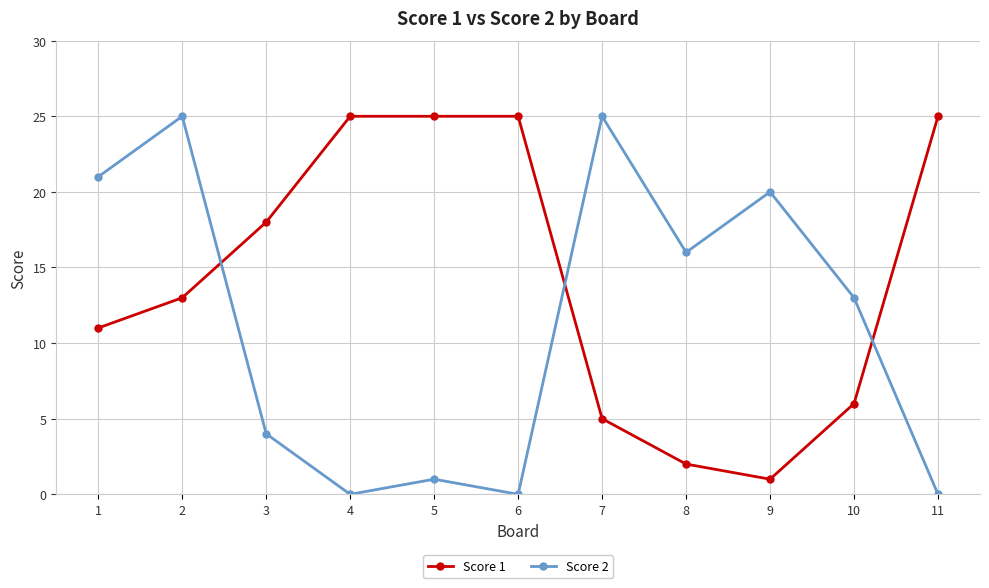

List the series in order of their overall mean, lowest first.

Score 2, Score 1